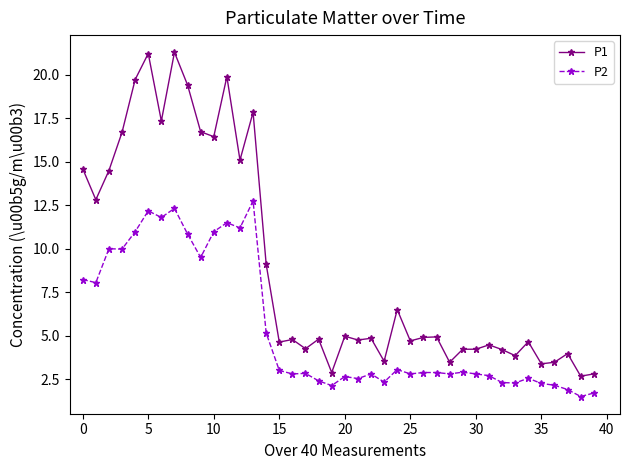

What is the difference between the maximum and minimum values in the P1 series?

18.6